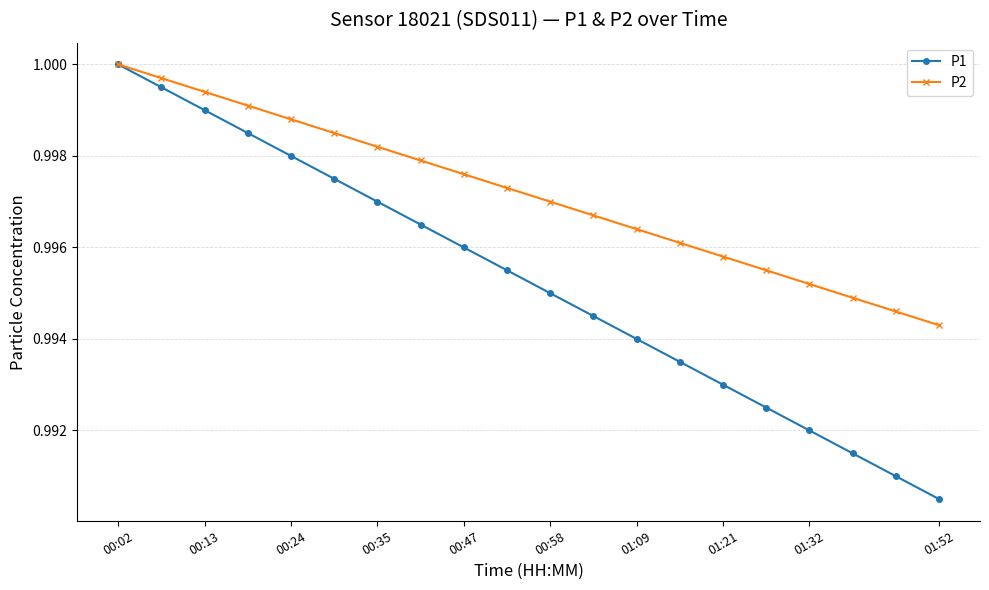

Which series has the widest spread of values?

P1